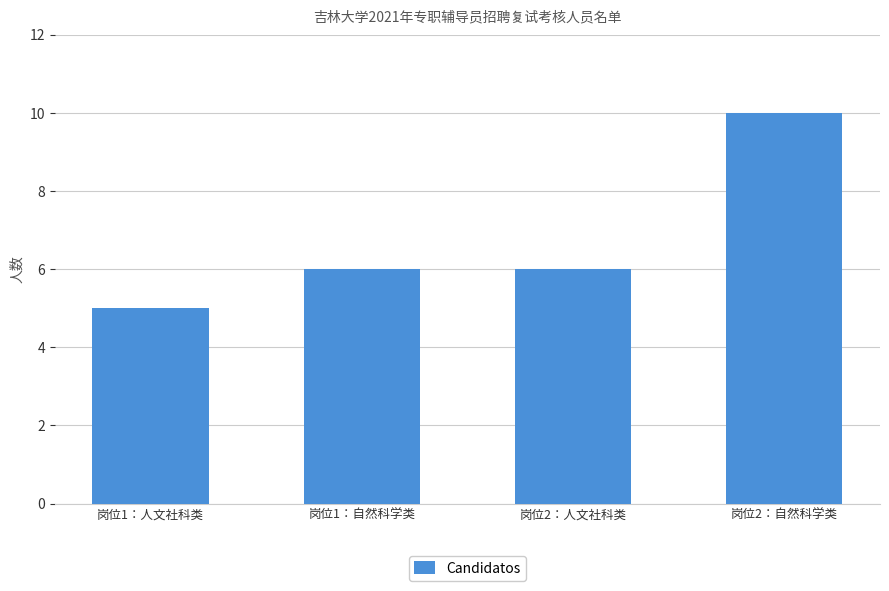

The value at 岗位1：人文社科类 is 5. True or false?

True